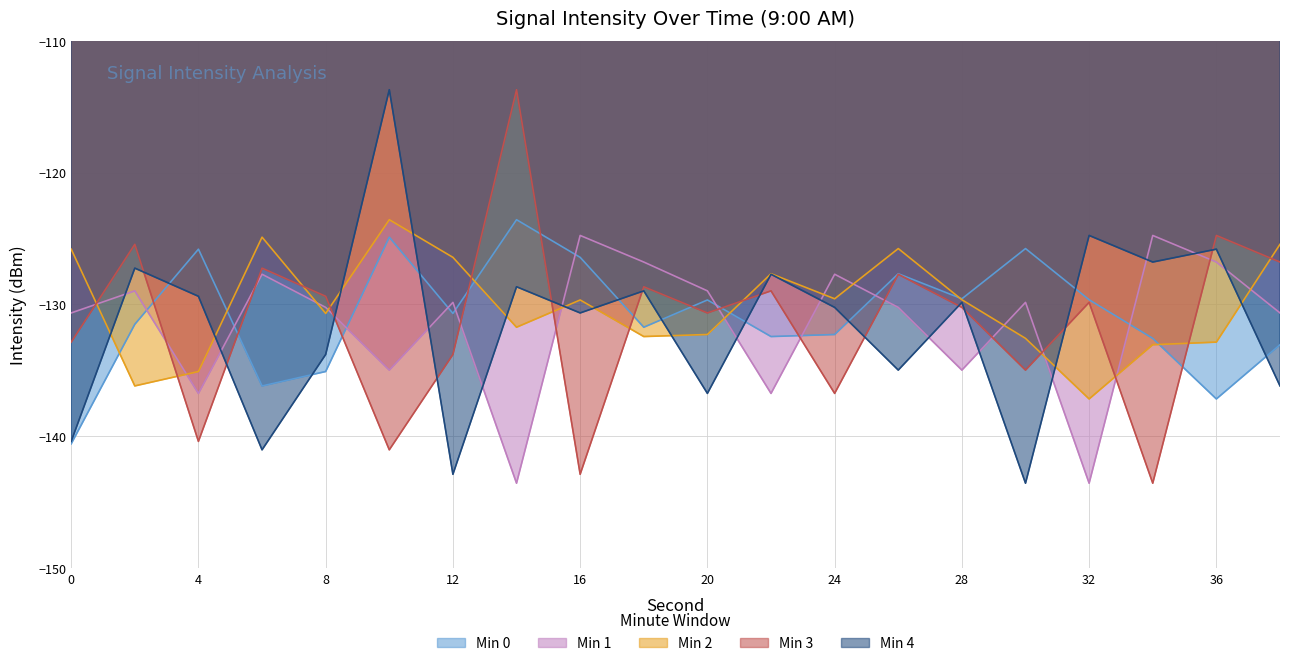

Between 12 and 16, which is larger?

16